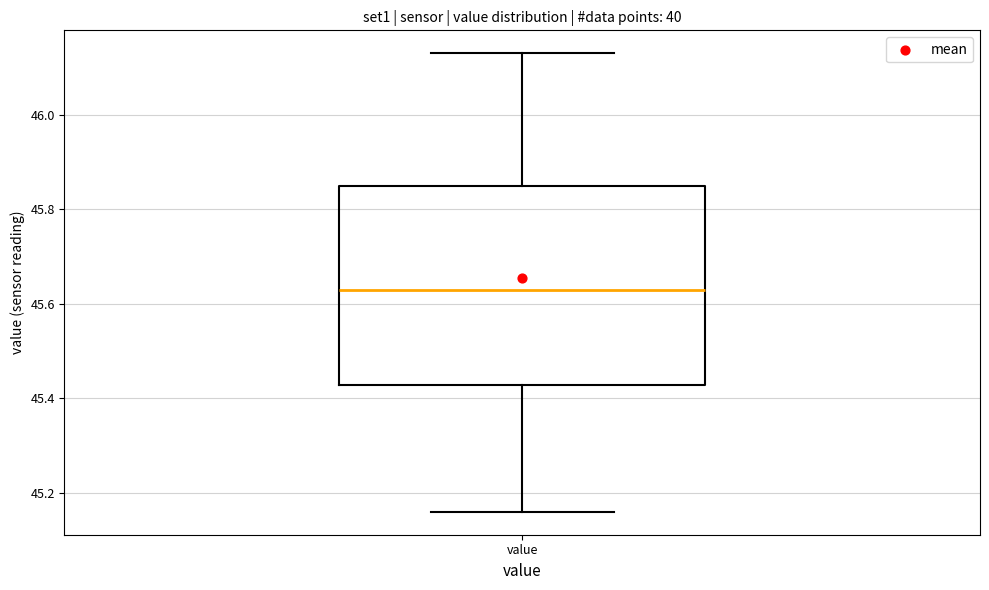

Transcribe this box plot: give where the median line is, the range the box spans, and where the two whiskers end, as read against the y-axis. The values are not printed on the chart, so give them approximately, as read against the axis.

median 45.64, box 45.42 to 45.86, whiskers 45.16 to 46.14